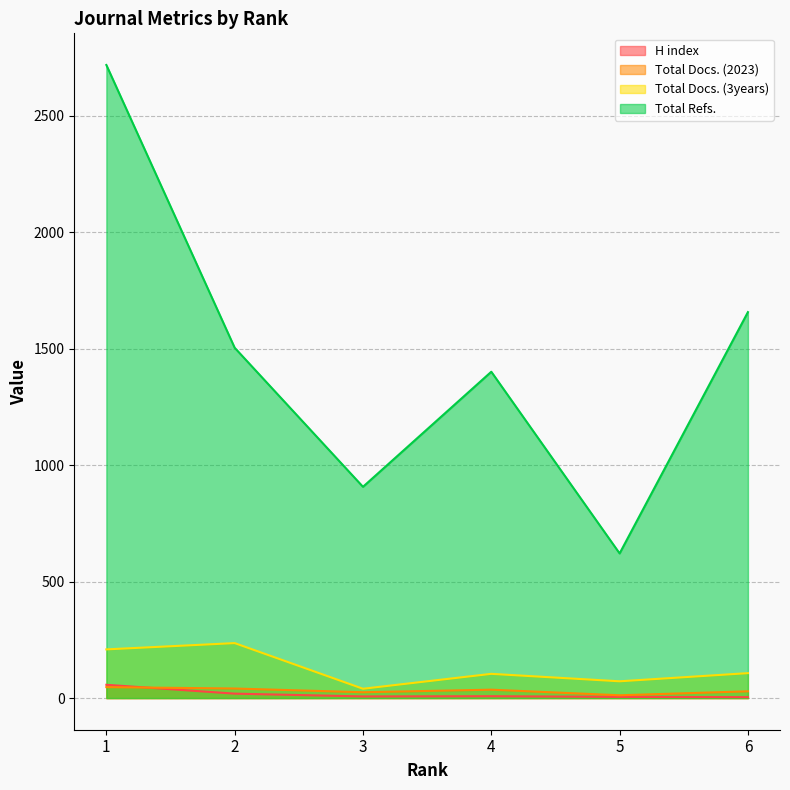

What is the difference between the maximum and minimum values in the Total Docs. (2023) series?

35